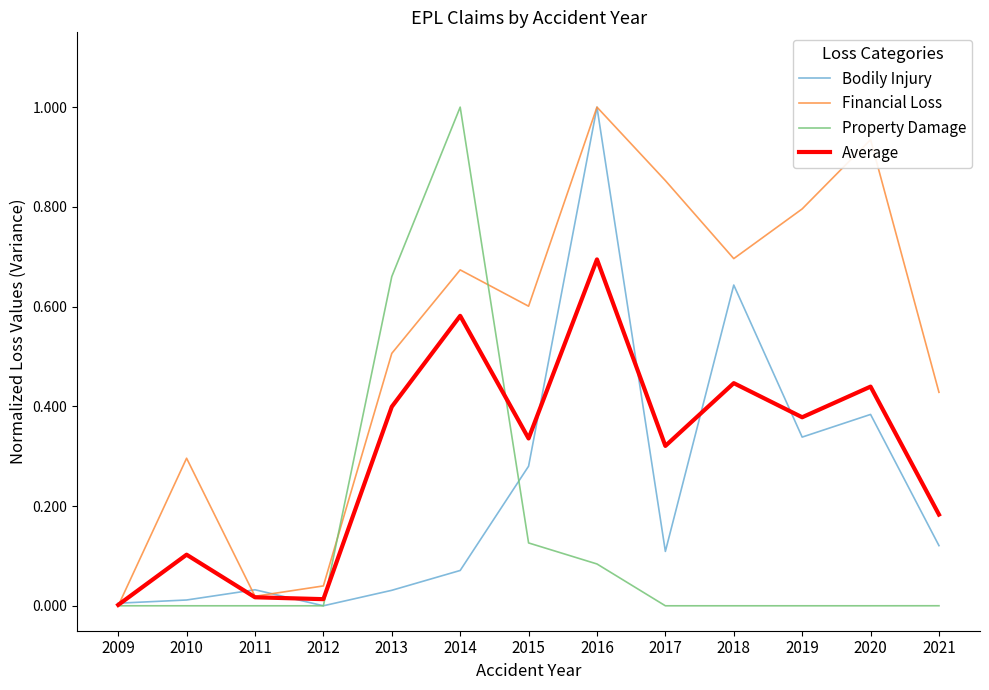

At which label does Average reach its peak?

2016